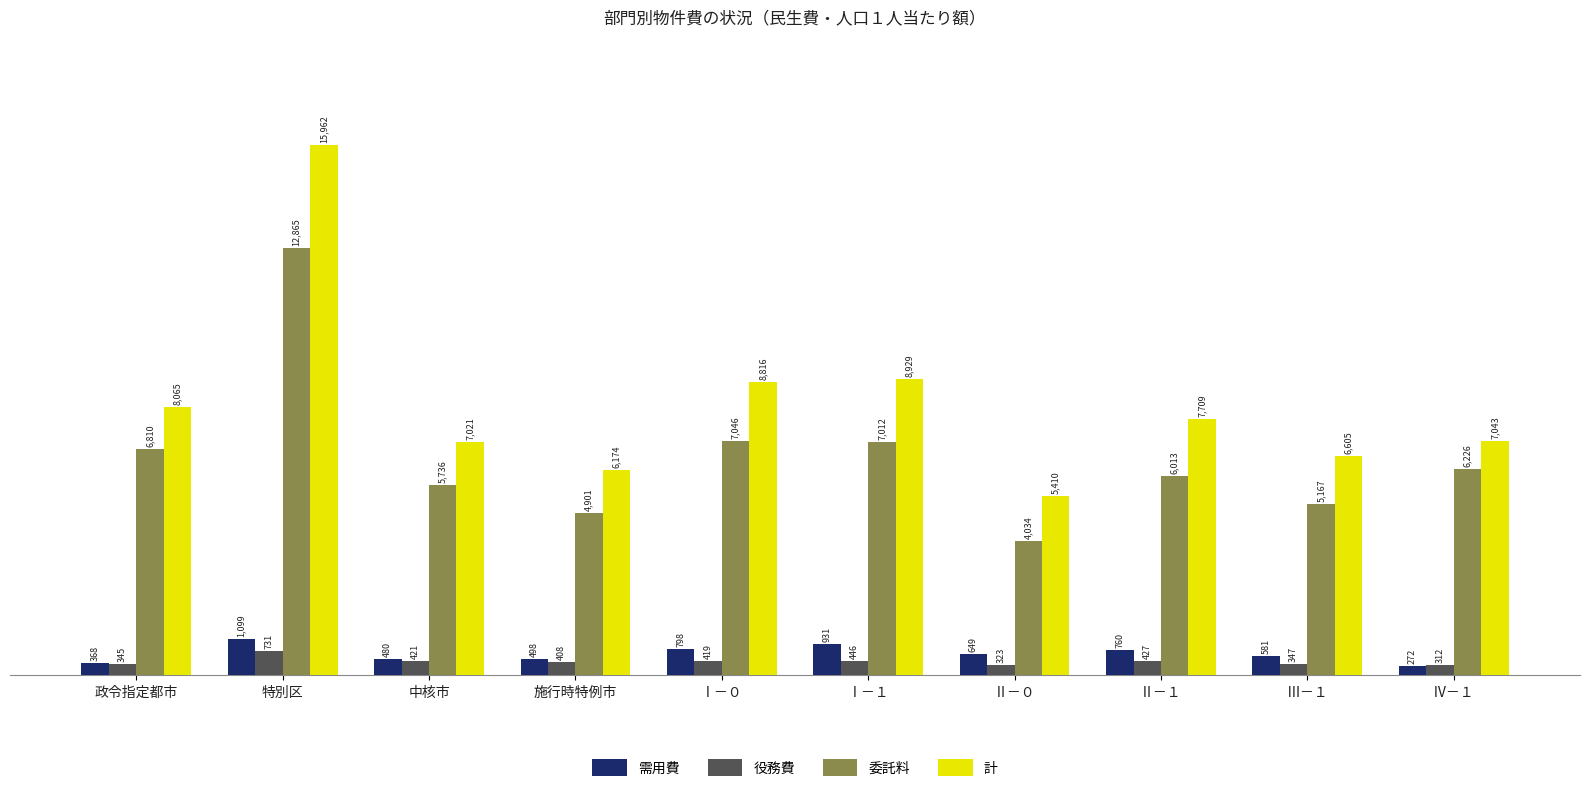

How many bars are there in total?

40